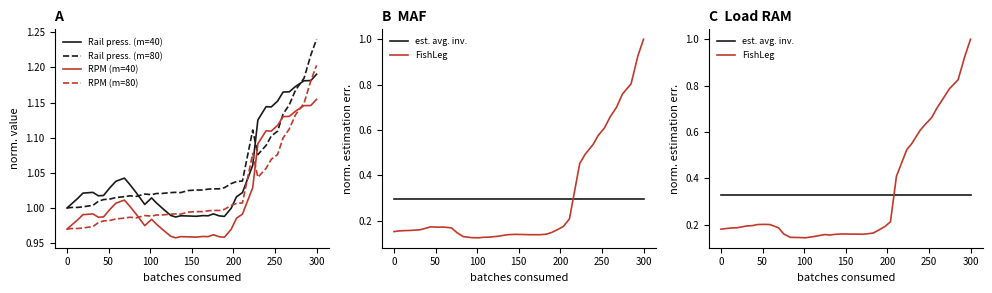

At which label does Rail press. (m=40) reach its peak?

300